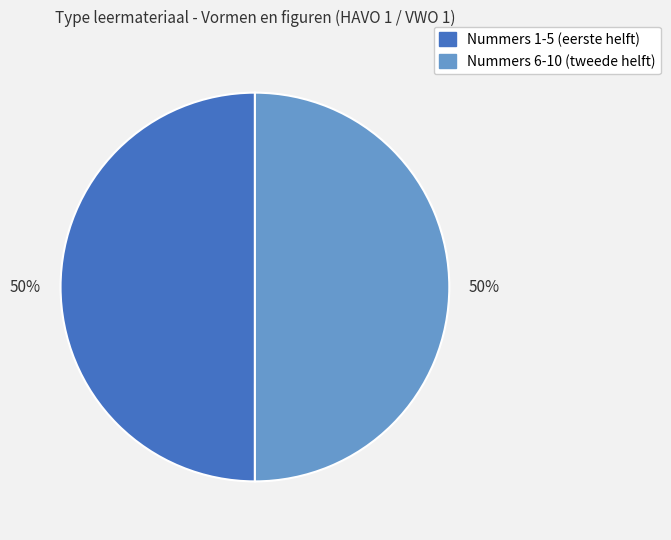

How many segments does this pie chart have?

2